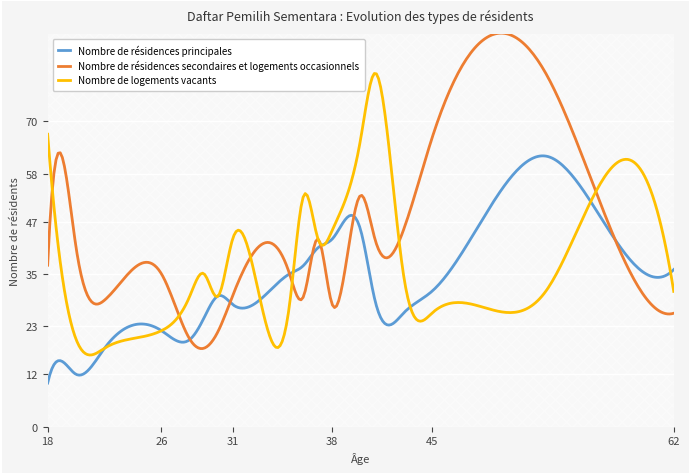

What is the maximum value for Nombre de résidences secondaires et logements occasionnels?

90.2